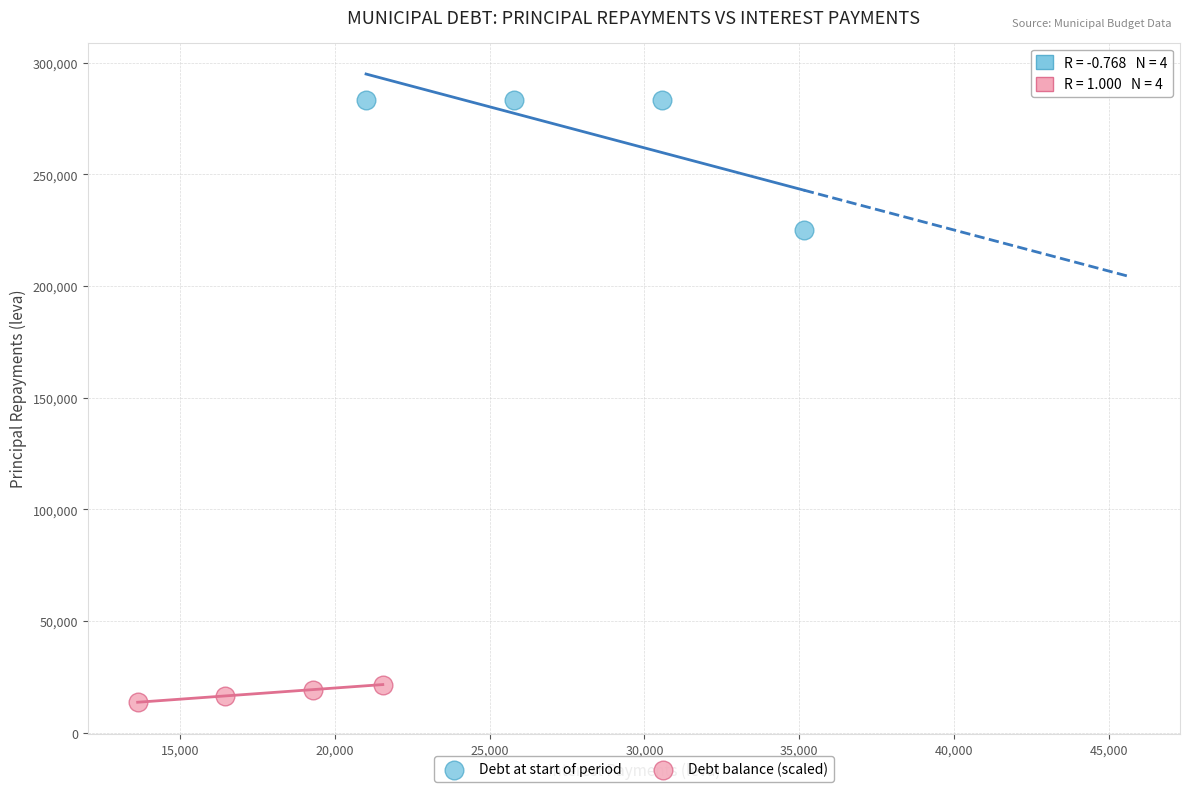

Which series has the widest spread of Y values?

Debt at start of period